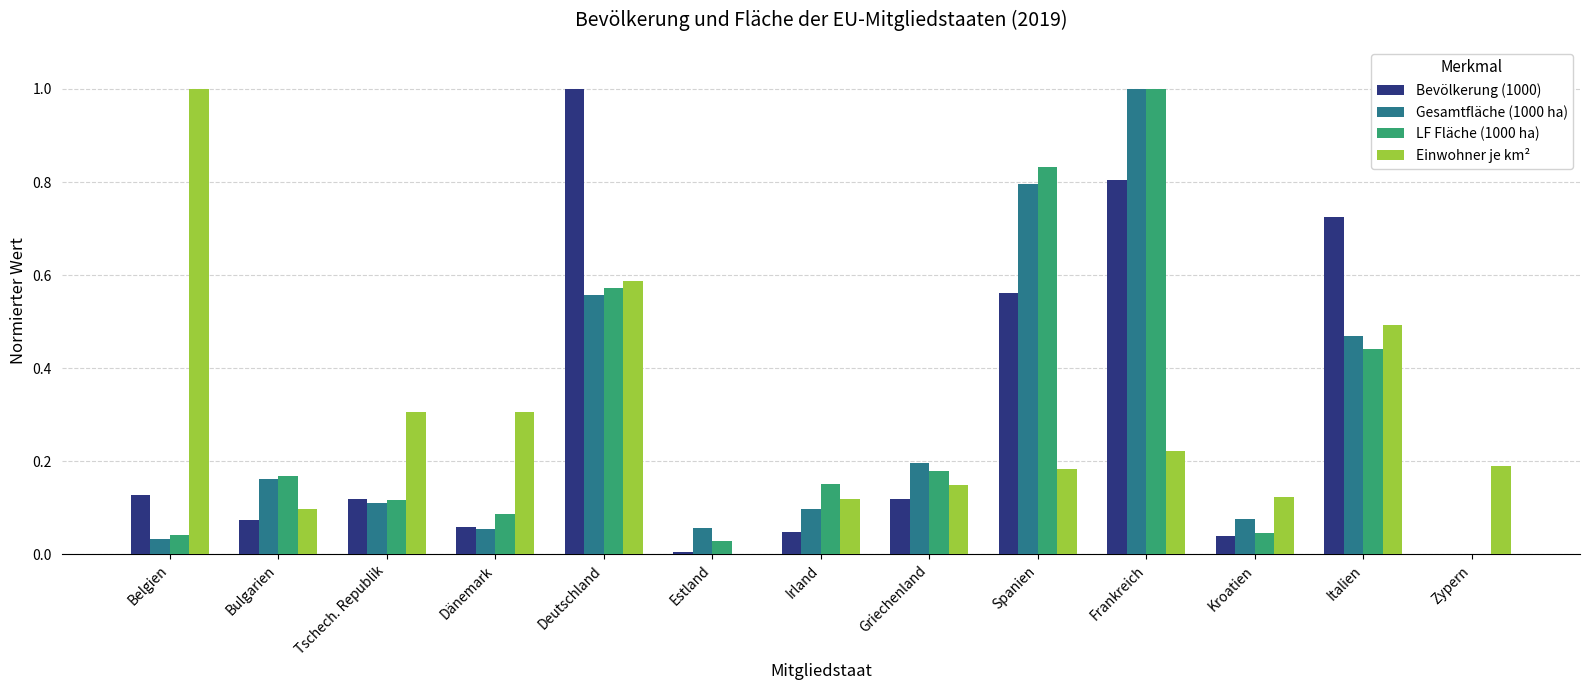

The value of LF Fläche (1000 ha) at Frankreich is 1.0. True or false?

True